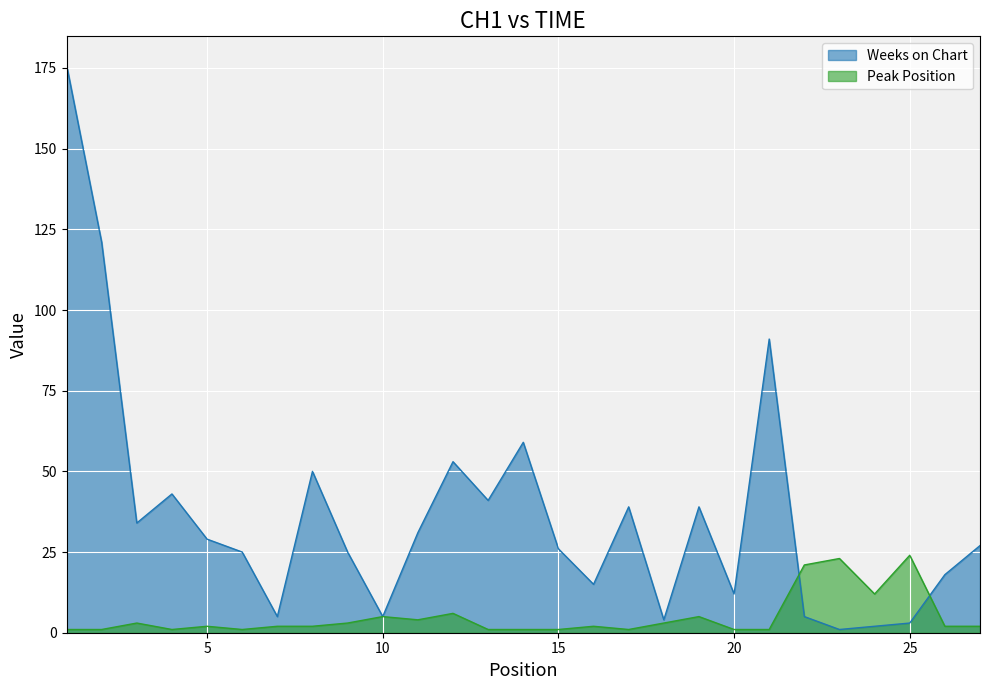

How many lines are shown in the chart?

2